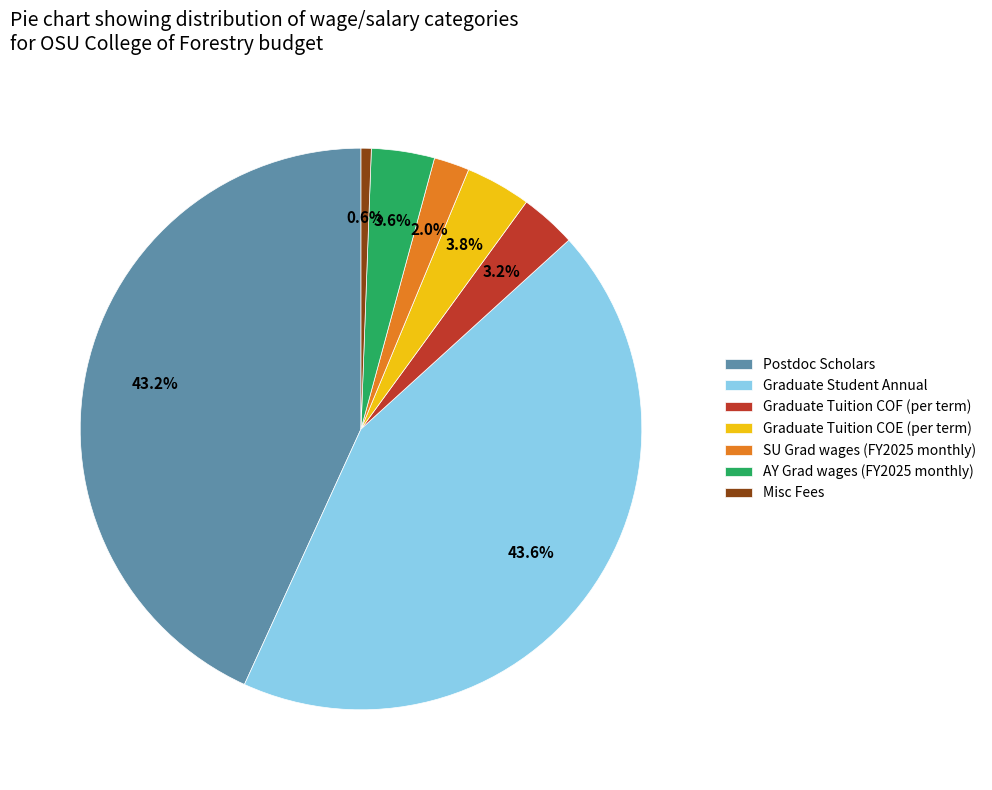

Is there a majority slice in this chart?

No